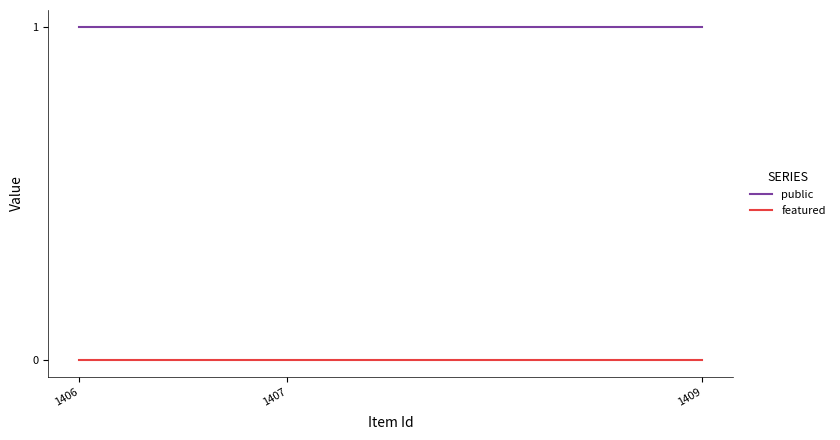

At 1409, list the series in order from largest to smallest.

public, featured